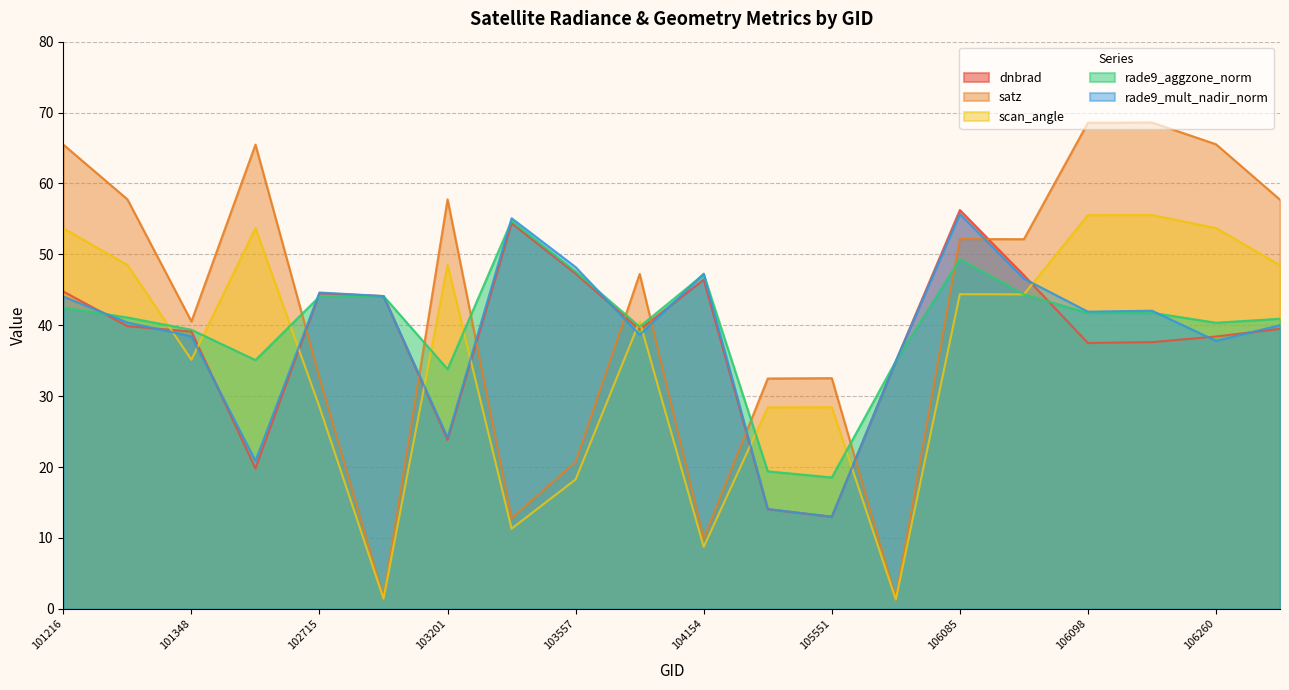

What is the difference between the maximum and minimum values in the satz series?

67.1